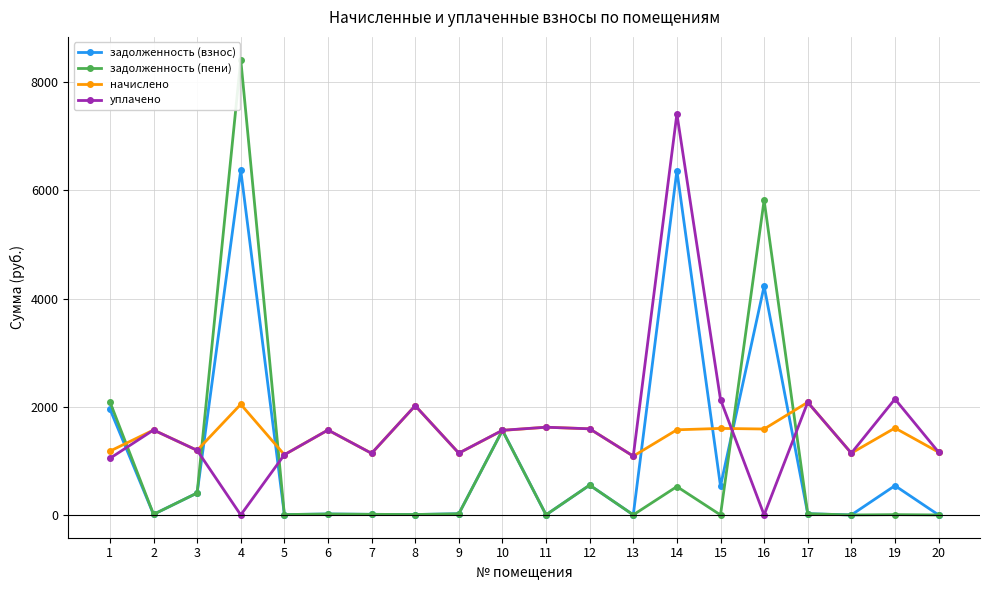

What is the difference between the second highest and second lowest values in the задолженность (взнос) series?

6366.0